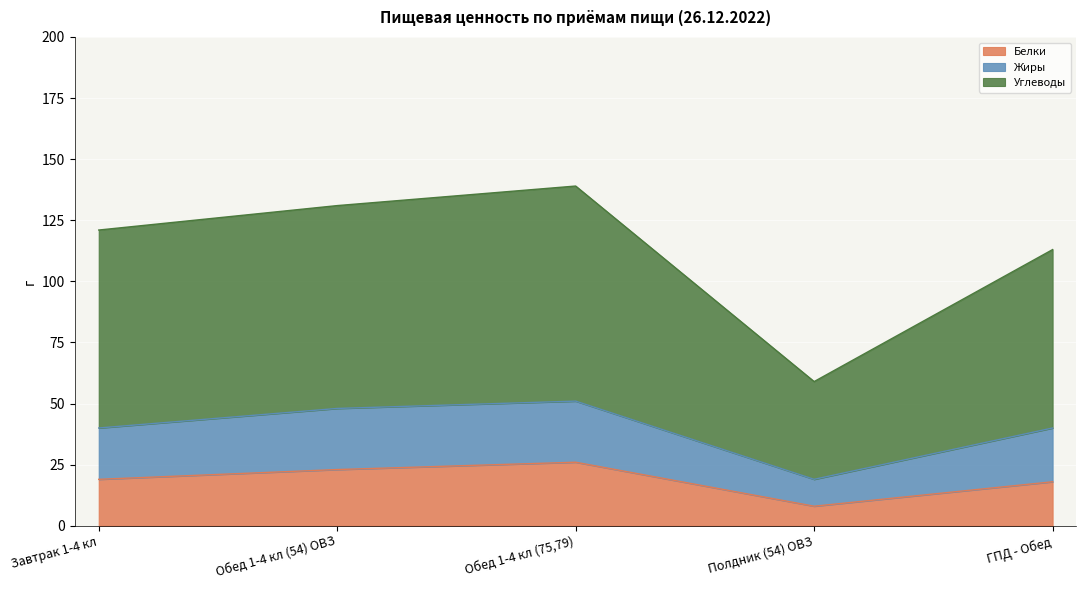

How many Углеводы values are between 113 and 131?

3